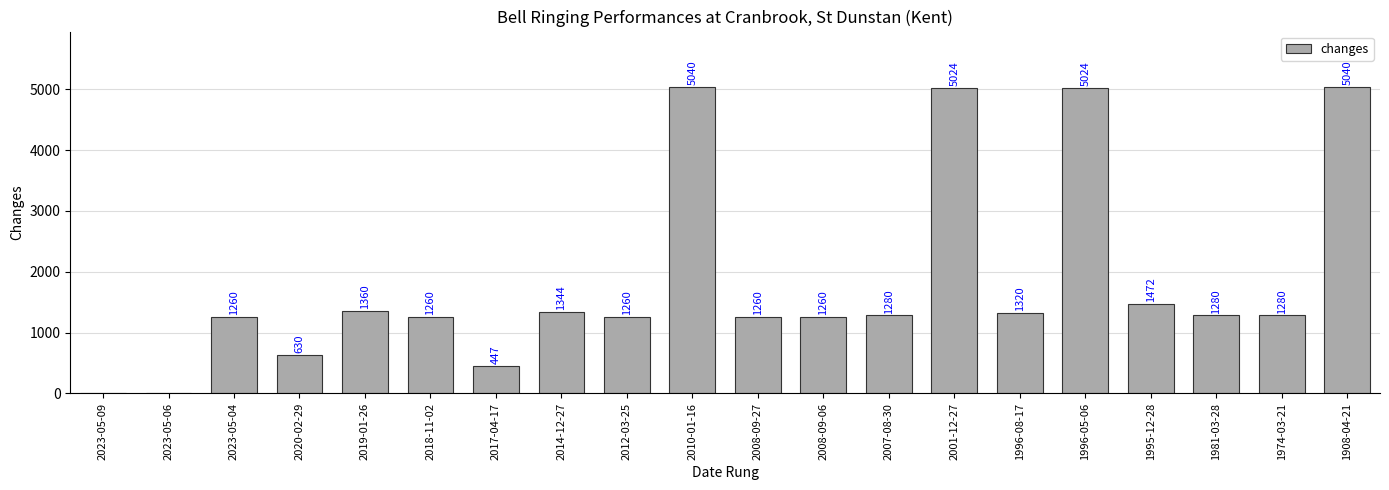

Approximately how many times larger is the value at 2019-01-26 compared to 1996-05-06?

0.3